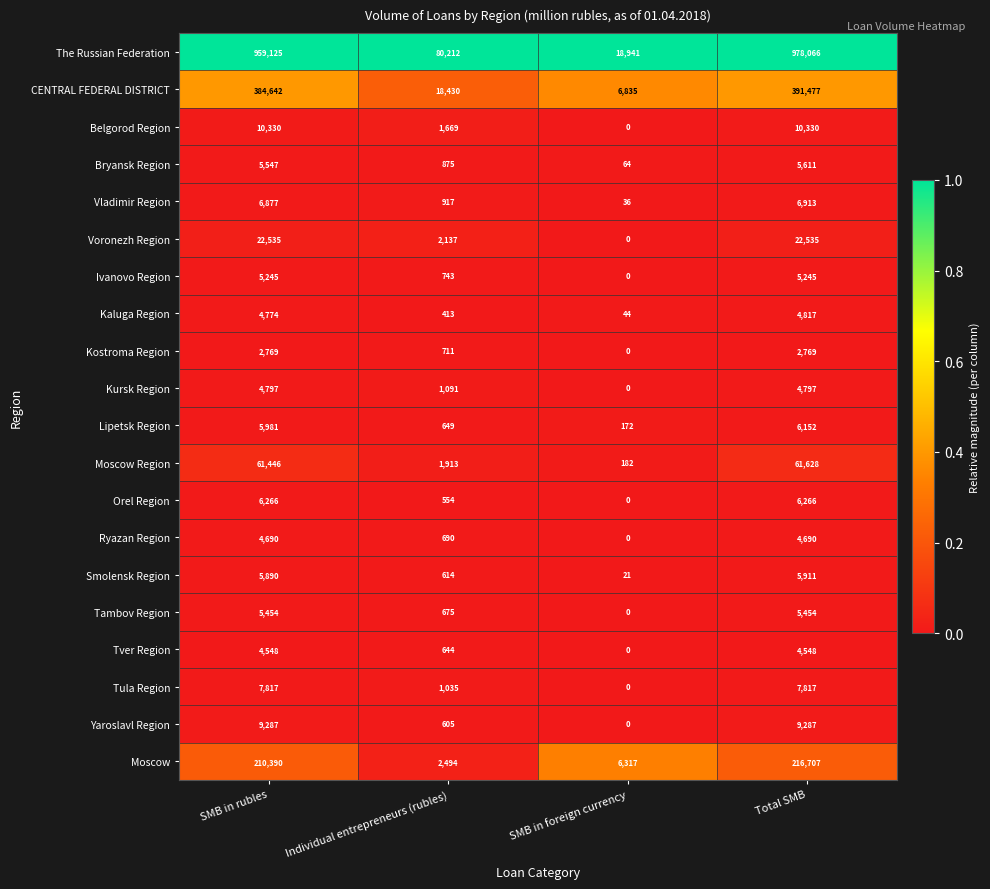

At how many categories does at least one series exceed 0?

4